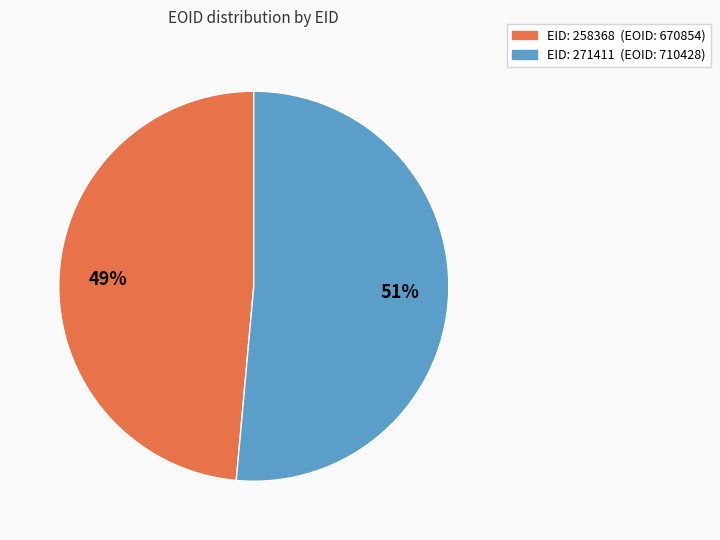

Is there any slice that represents more than half of the pie?

Yes